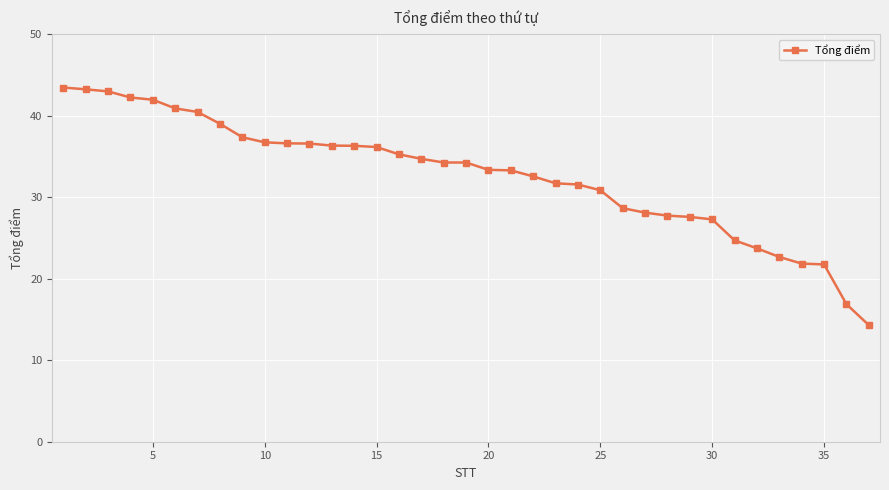

What is the average value?

32.6